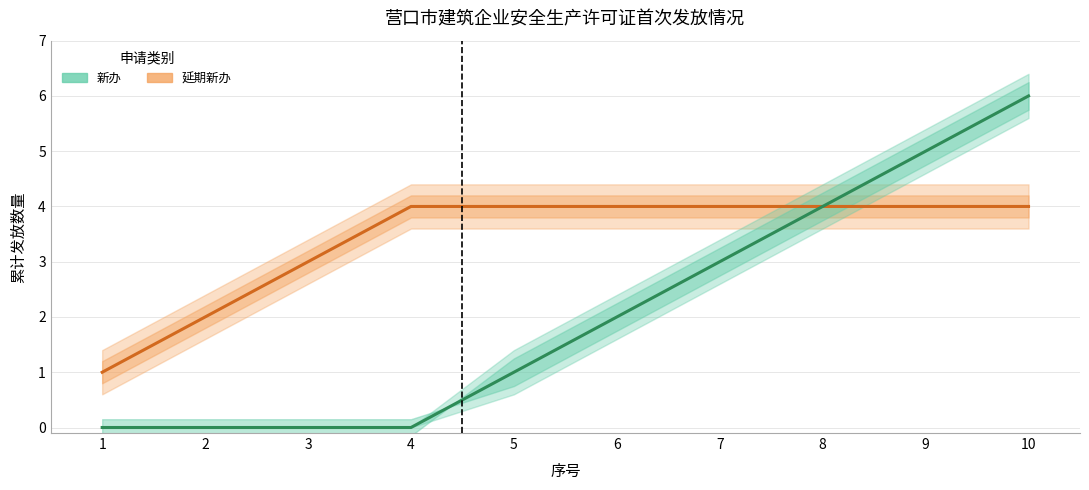

What is the greatest value displayed?

6